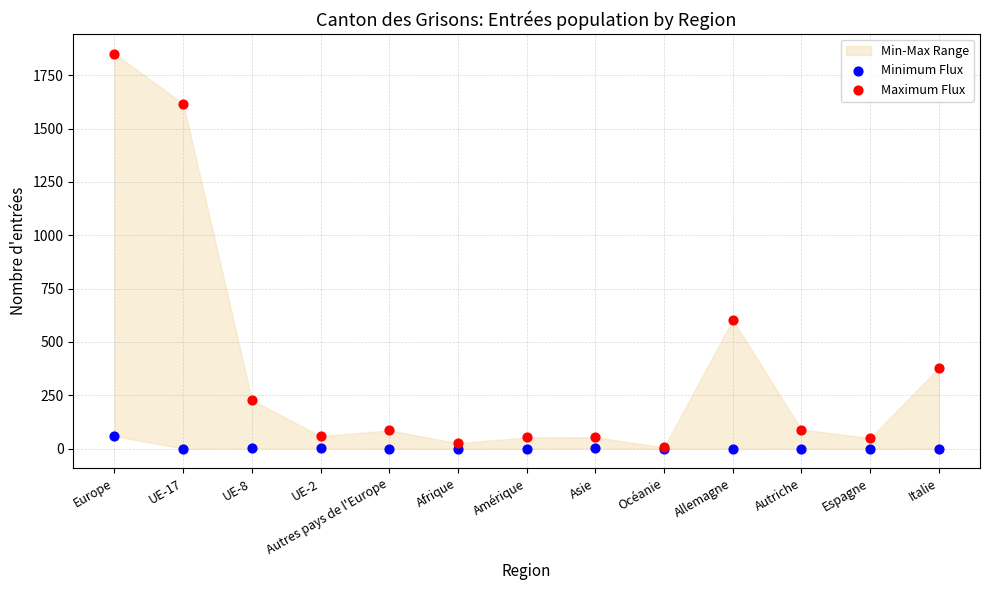

Which series reaches the maximum Y coordinate?

Maximum Flux